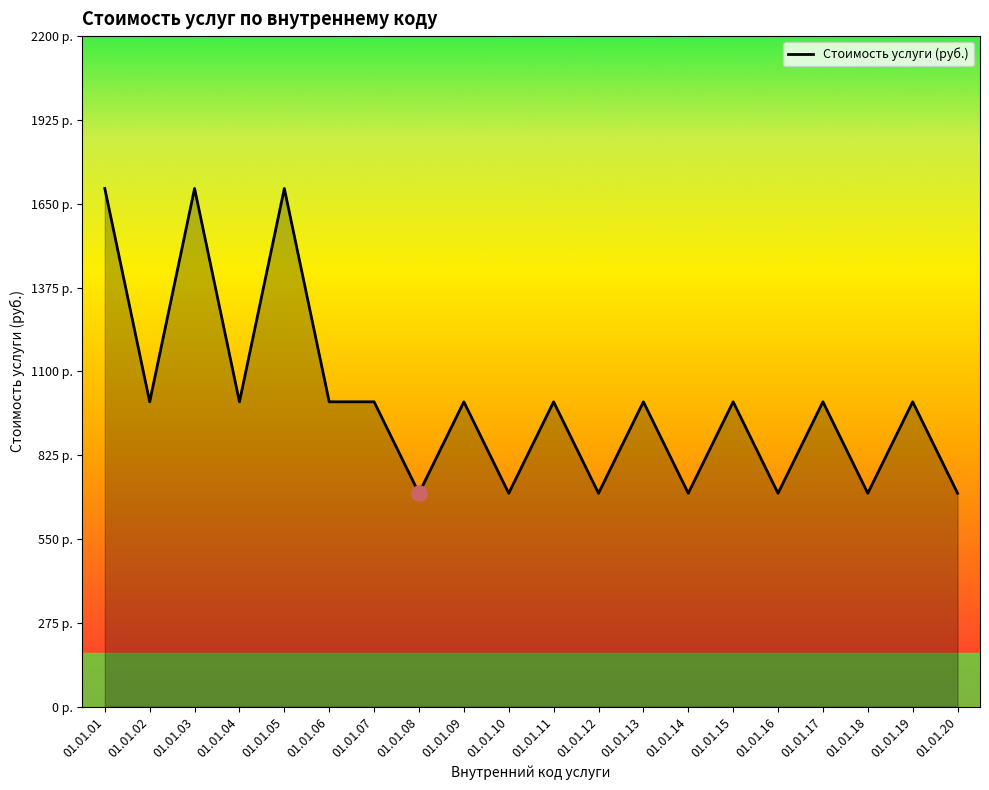

Which has a higher value, 01.01.03 or 01.01.15?

01.01.03